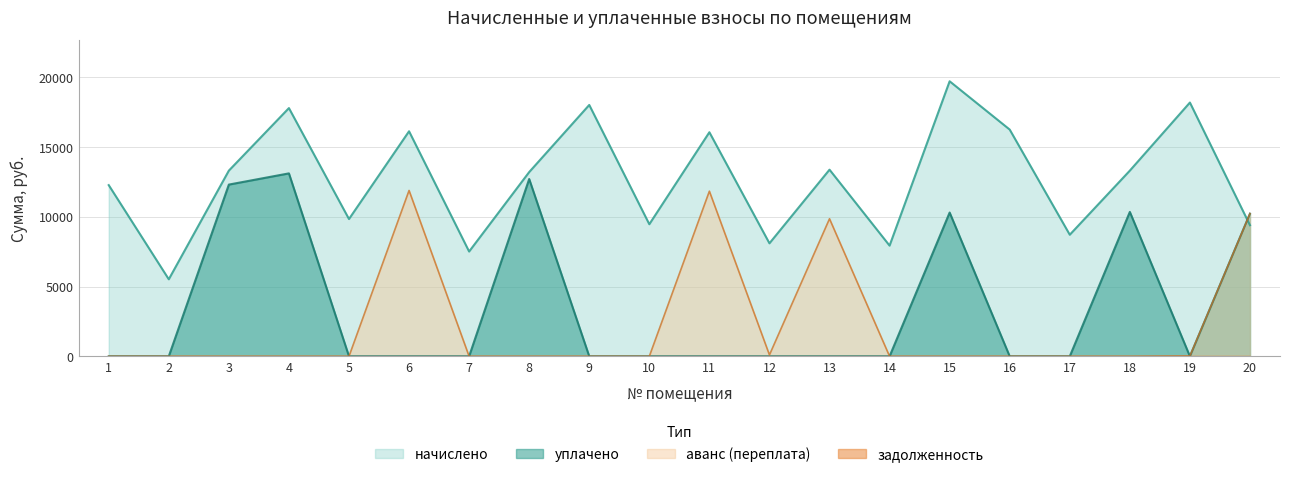

Does the chart display data point markers on the line(s)?

No